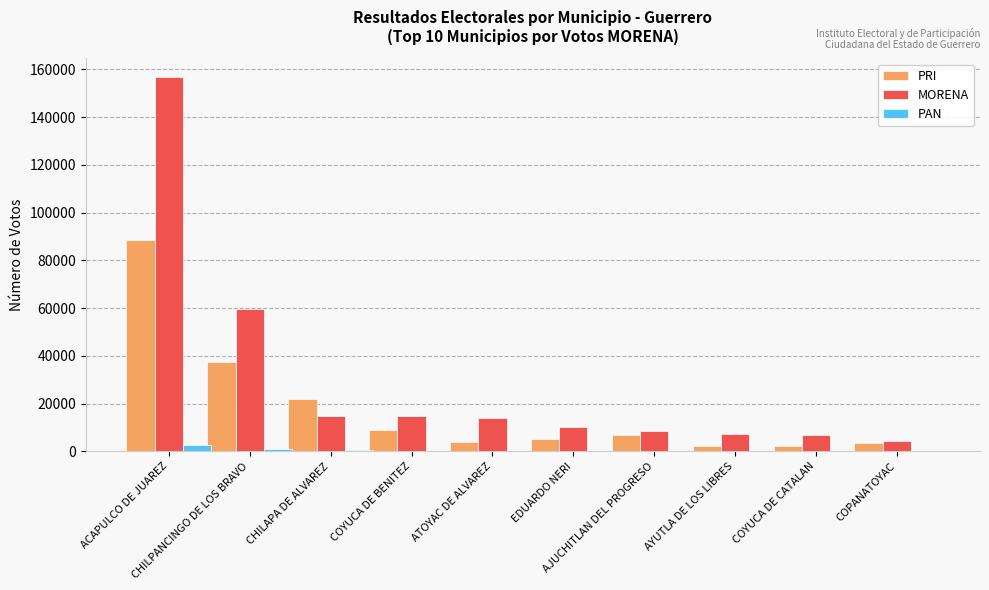

What is the average value of the PRI series?

18074